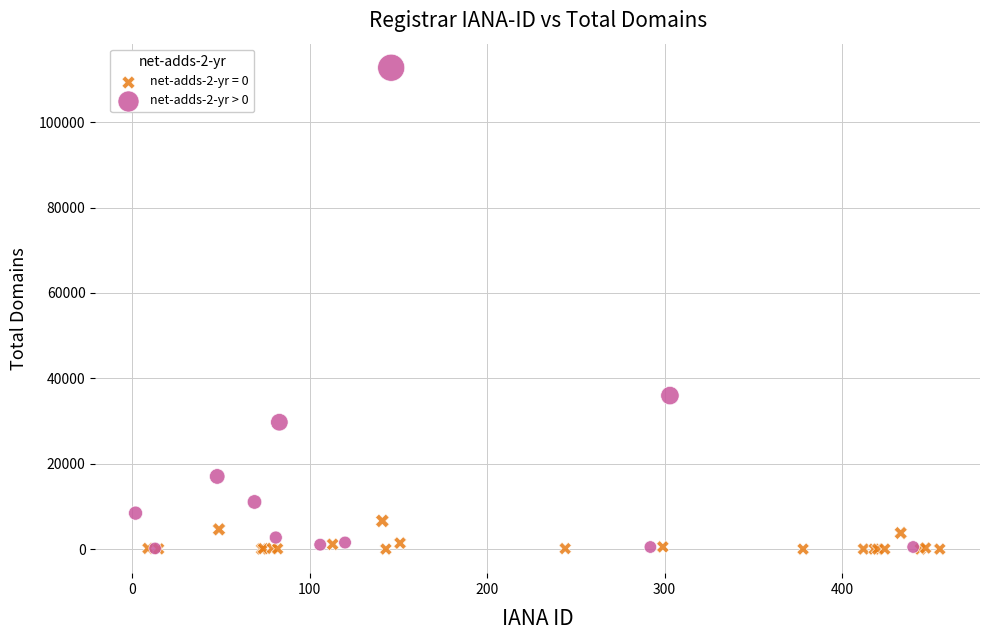

Which series has the widest spread of Y values?

net-adds-2-yr > 0